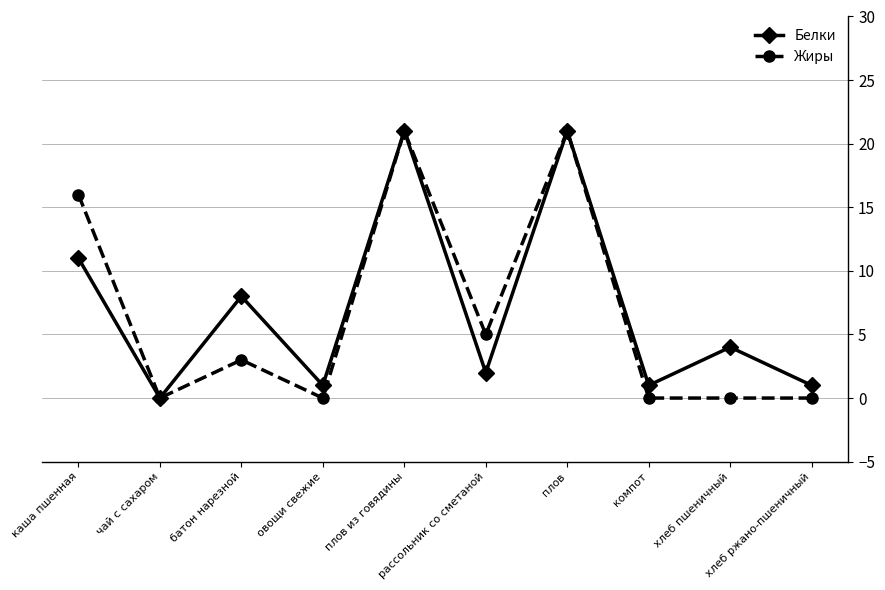

What is the highest value of the Жиры series?

21